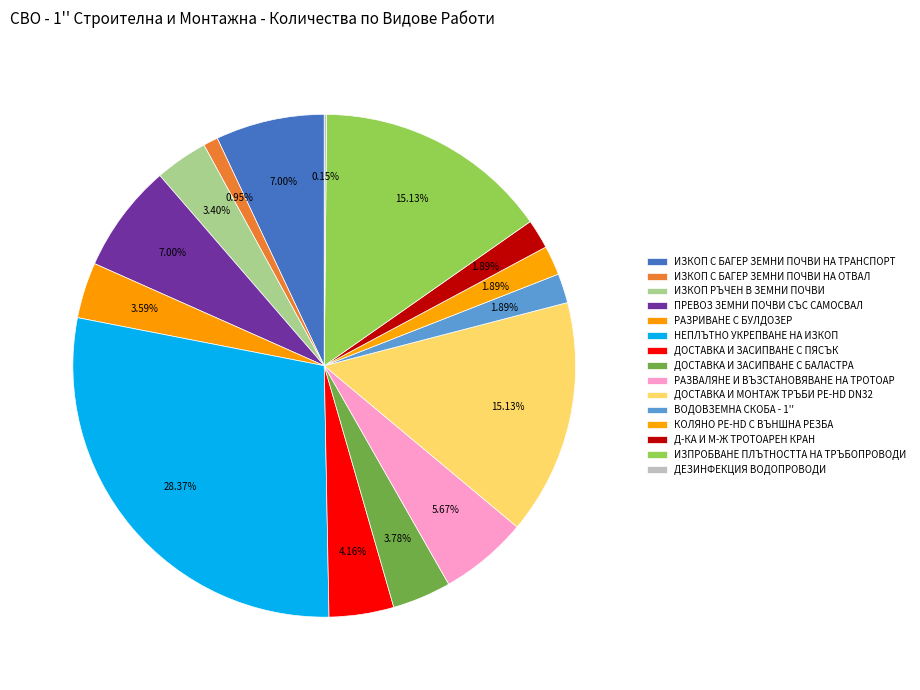

How many slices are in this pie chart?

15